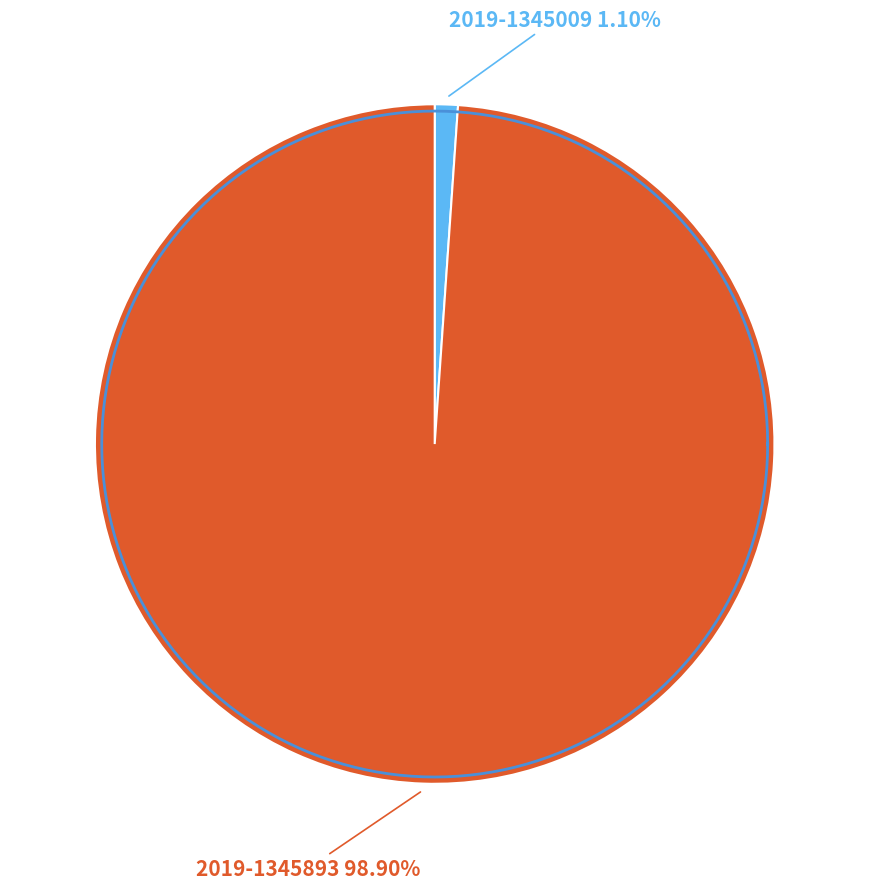

Do 2019-1345893 and 2019-1345009 together represent more than half of the pie?

Yes